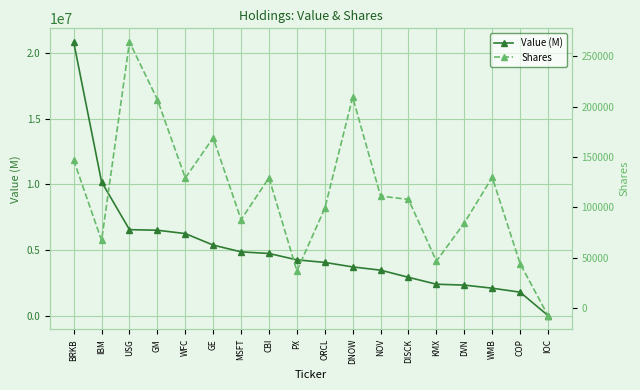

True or false: Shares and Value (M) cross at least once.

False